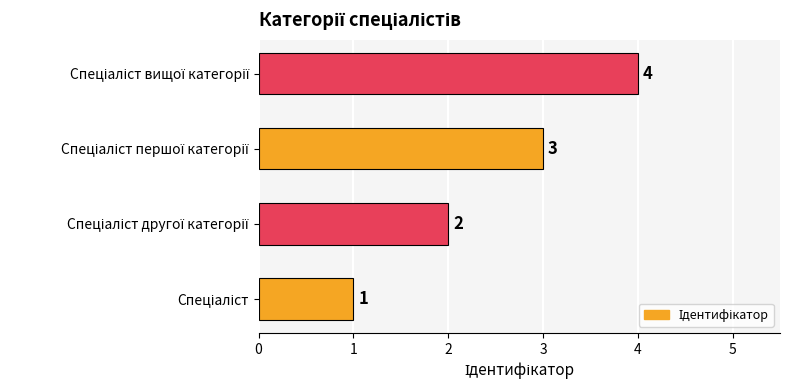

What is the maximum value shown in the chart?

4